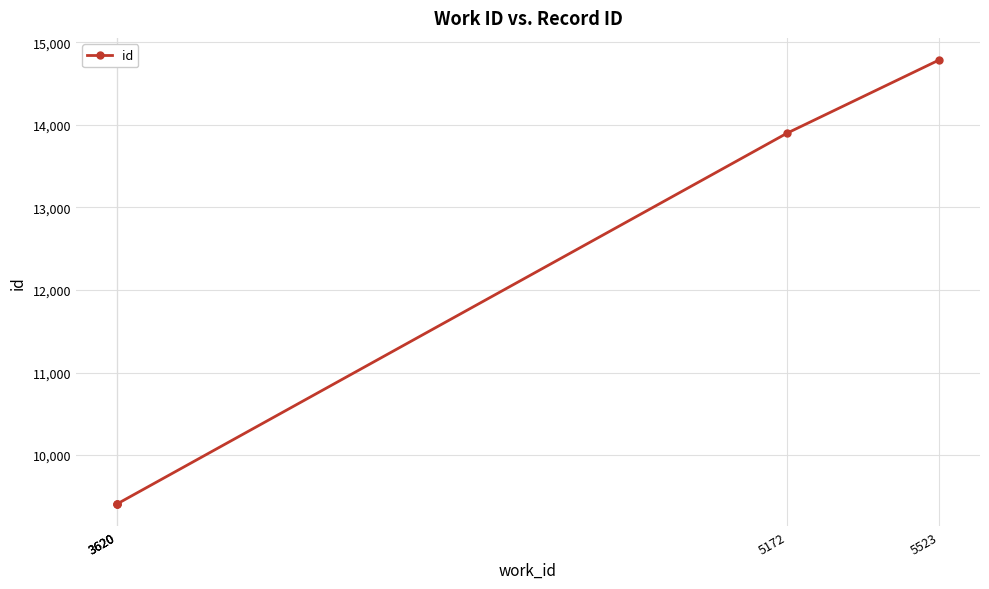

How many lines are shown in the chart?

1